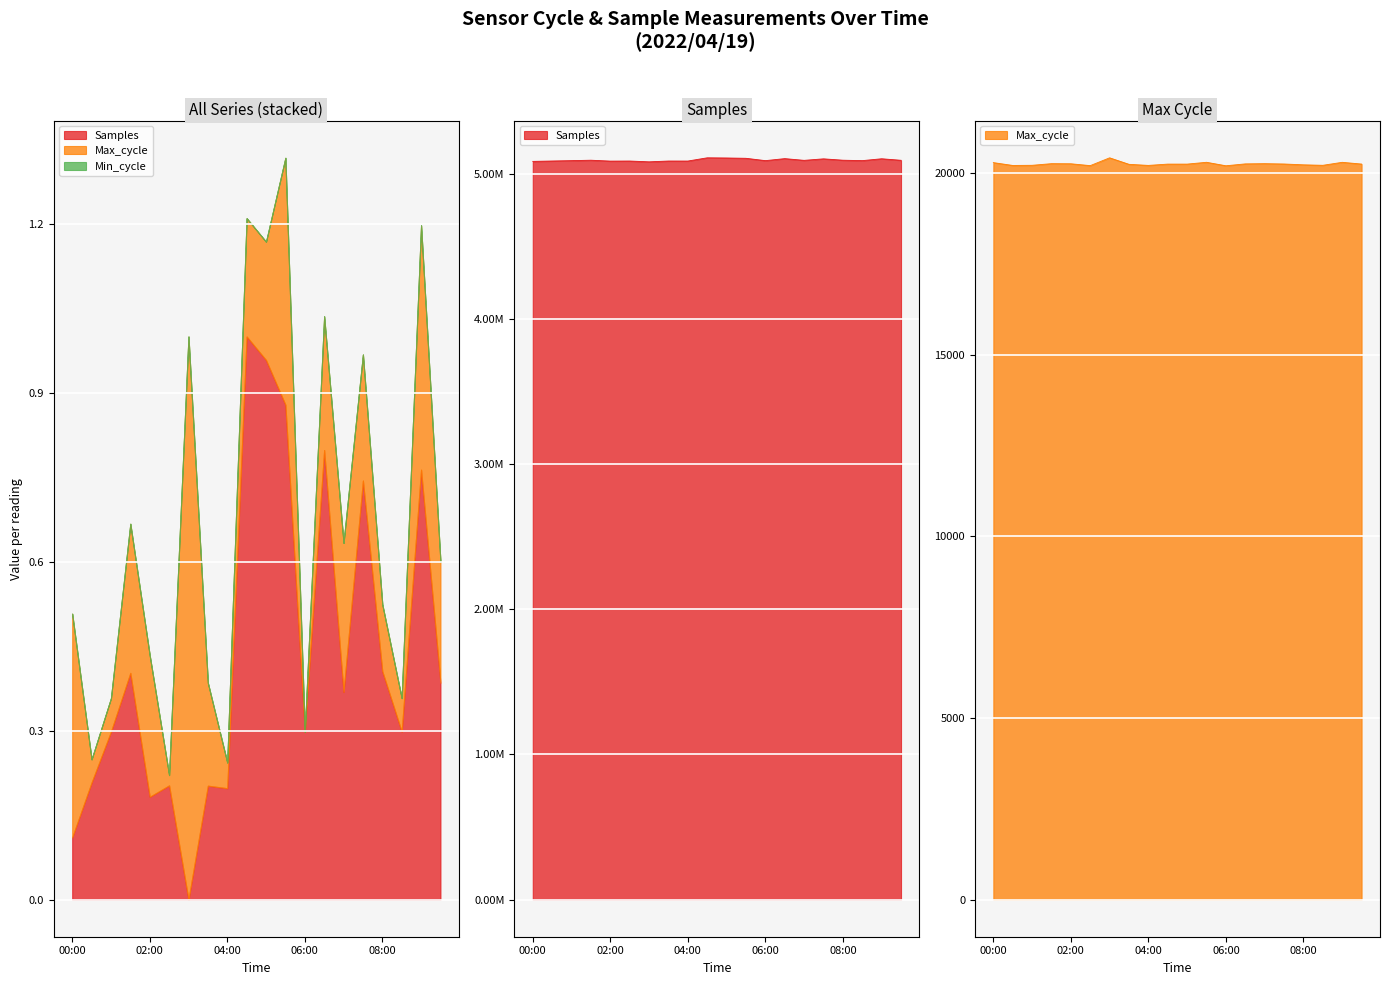

Which has a higher value, 06:00 or 03:30?

06:00